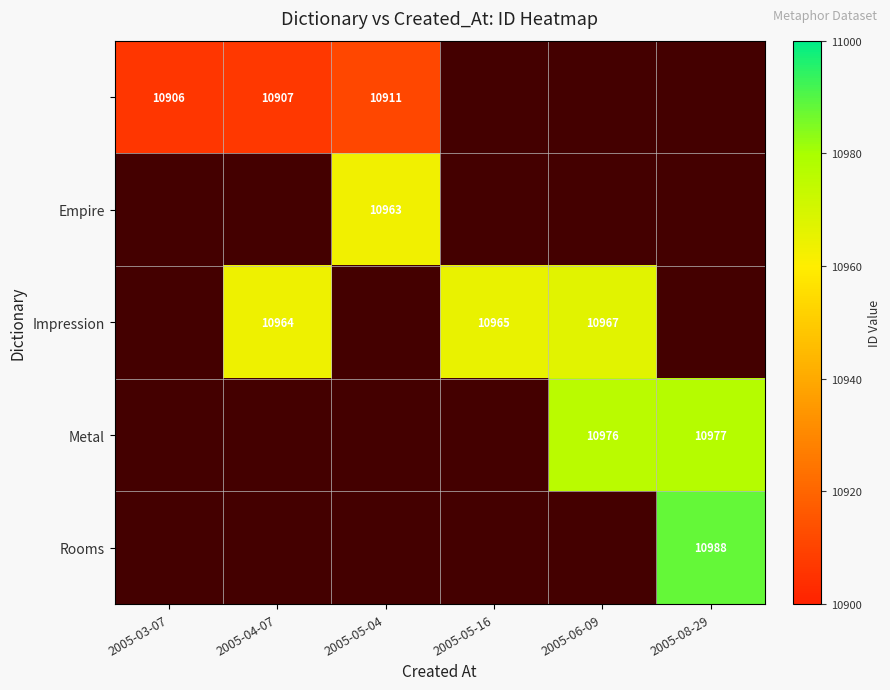

What is the sum of the Impression values at 2005-06-09 and 2005-04-07?

21931